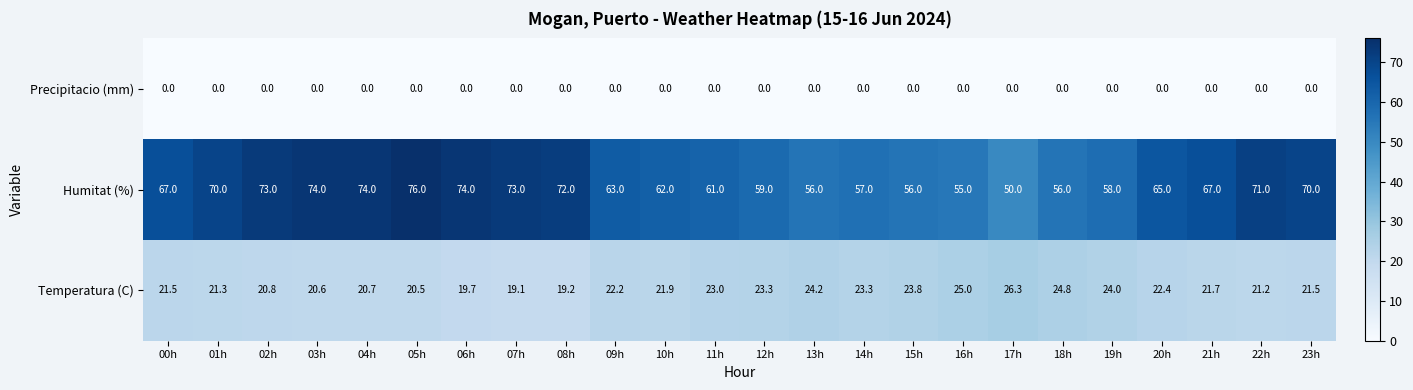

Is it true that Precipitacio (mm) equals 0.0 at 02h?

True